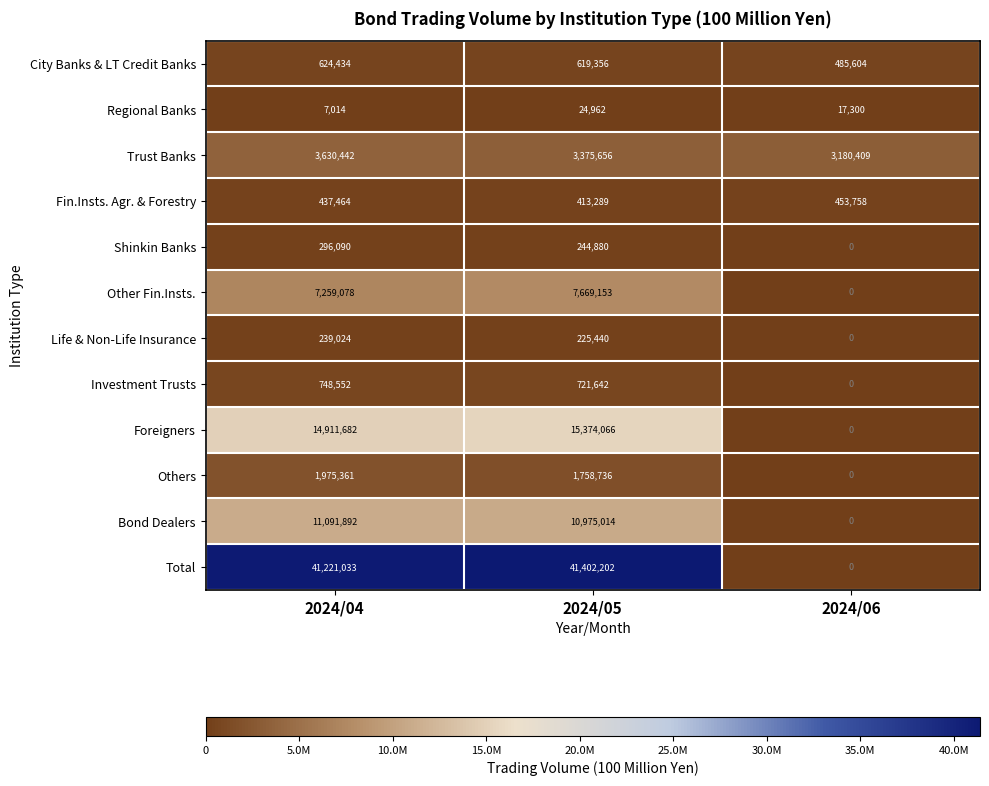

Is it true that Other Fin.Insts. equals 11694164 at 2024/05?

False